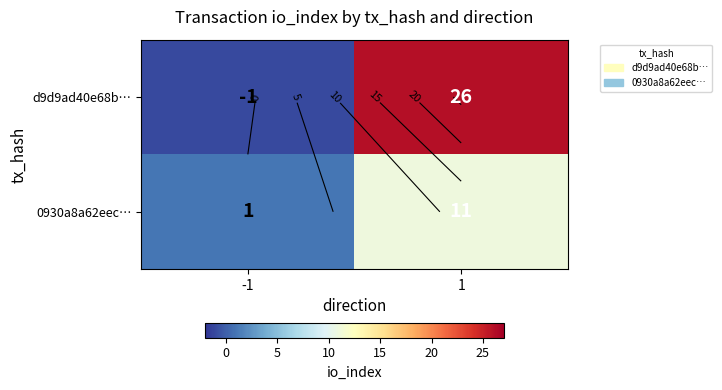

The value of 0930a8a62eec… at 1 is 2. True or false?

False